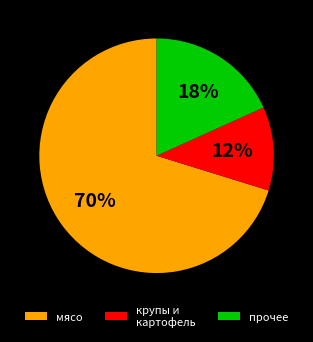

Rank the categories by value from lowest to highest.

крупы и картофель, прочее, мясо